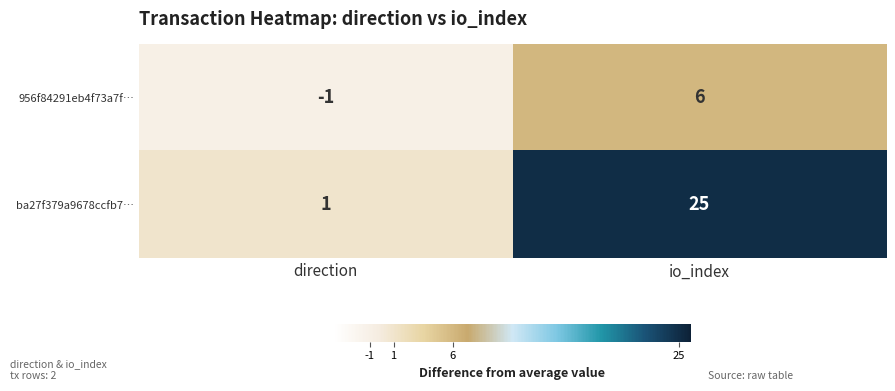

What is the spread (max minus min) of values at direction?

2